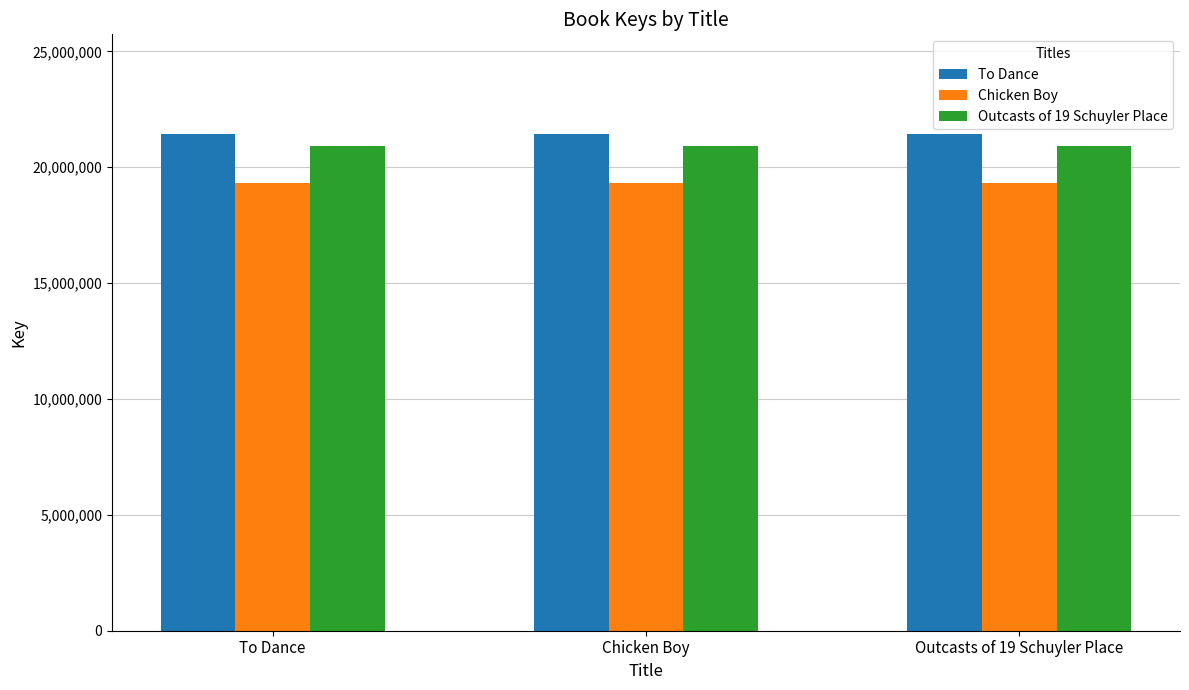

What position from the left is Outcasts of 19 Schuyler Place?

3